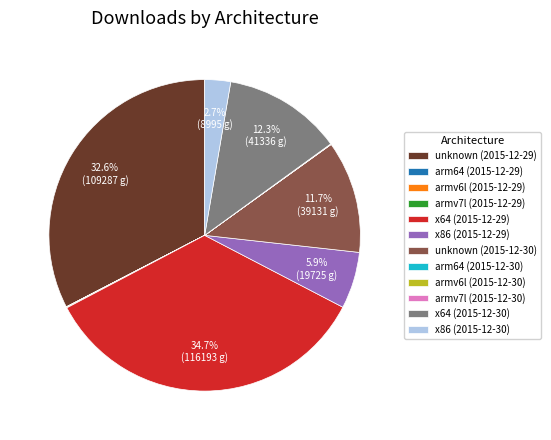

Does any single category account for the majority?

No